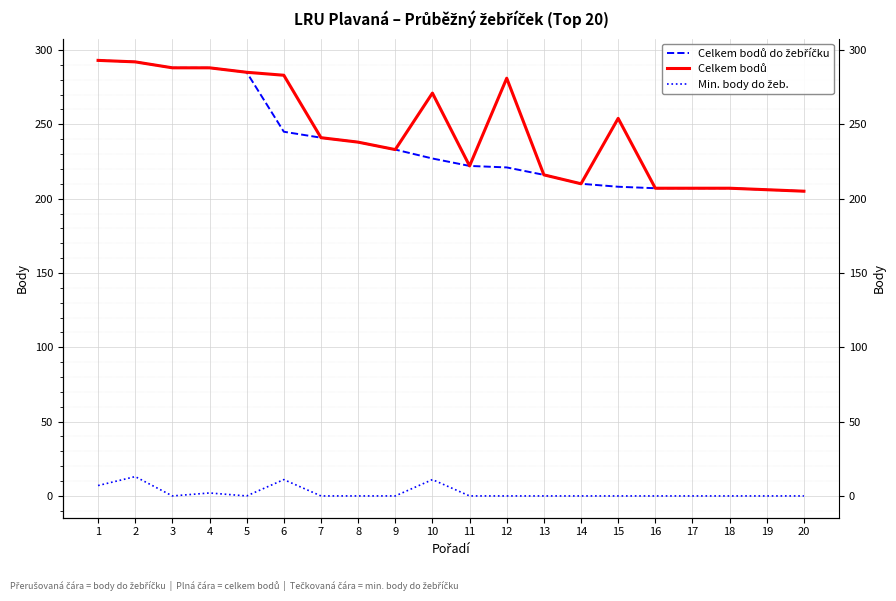

At how many categories does at least one series exceed 239?

10